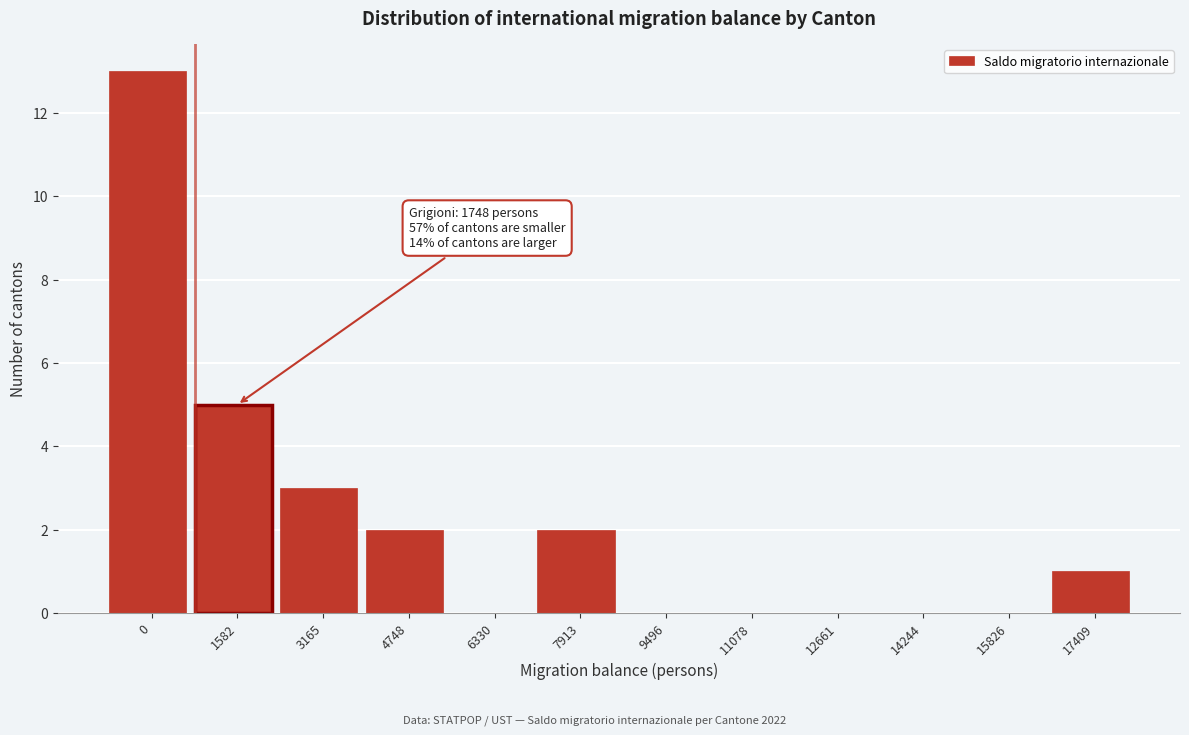

Reading right to left, transcribe all the data shown in this chart.

17409=1	15826=0	14244=0	12661=0	11078=0	9496=0	7913=2	6330=0	4748=2	3165=3	1582=5	0=13